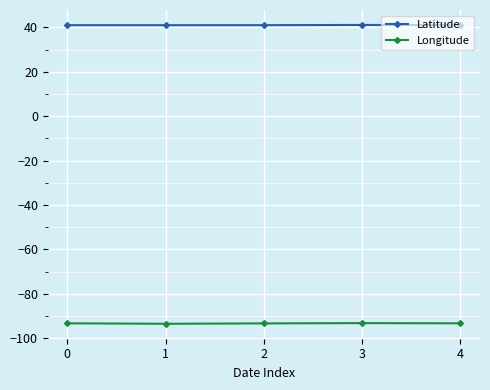

Is the value of Longitude at 2 greater than the value of Latitude at 1?

No